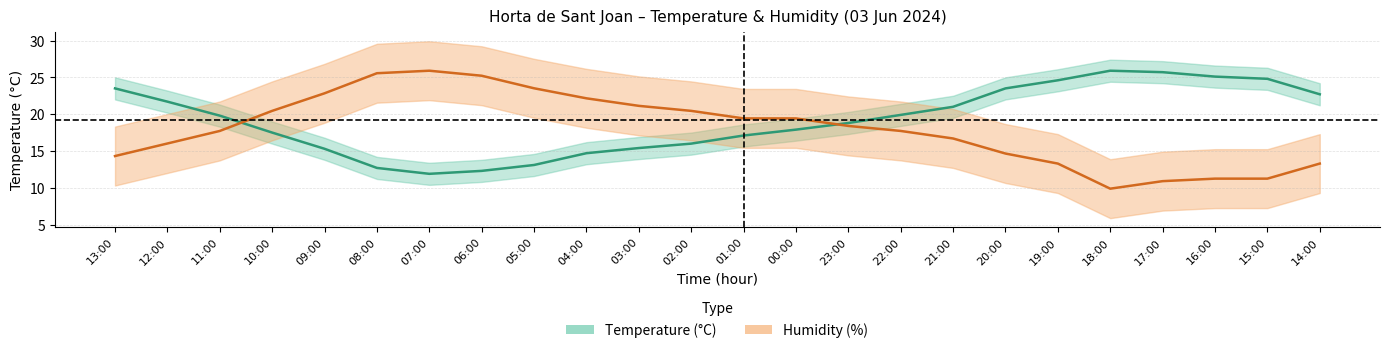

What is the lowest value of the Temperature (°C) series?

11.9